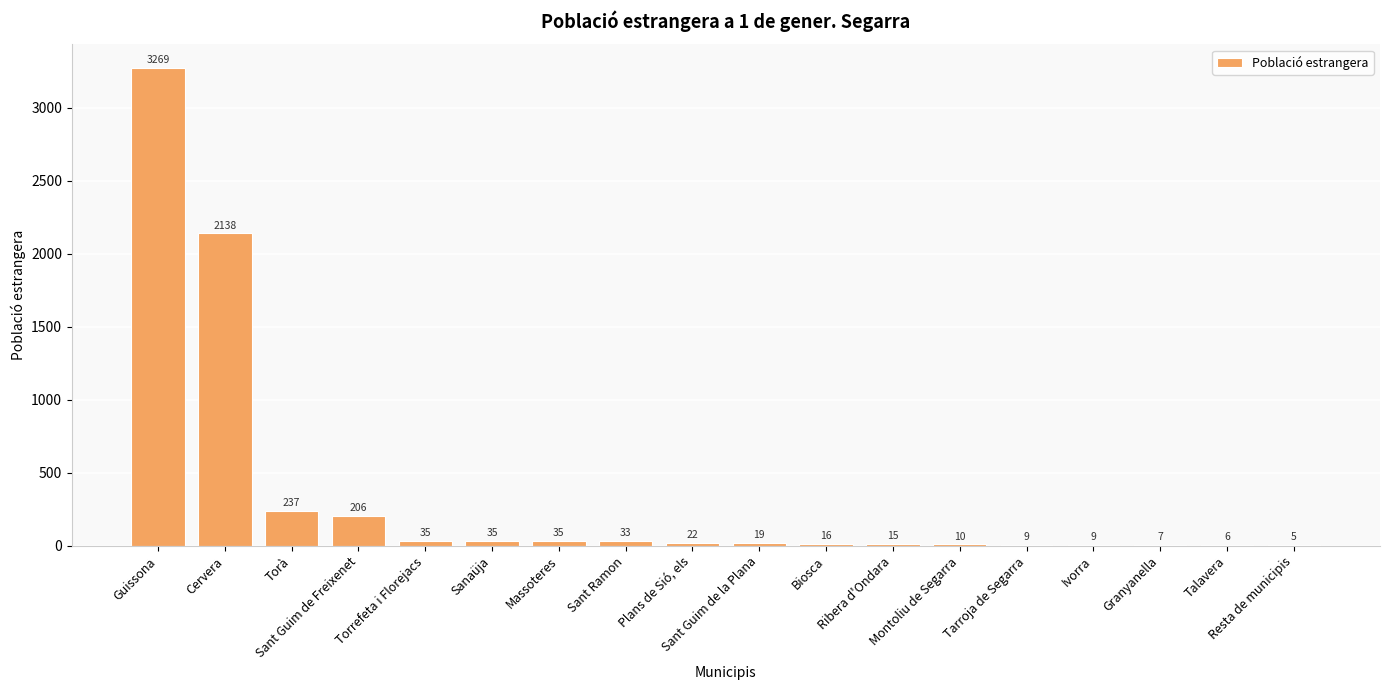

What is the ratio of the value at Sant Guim de la Plana to the value at Resta de municipis?

3.8